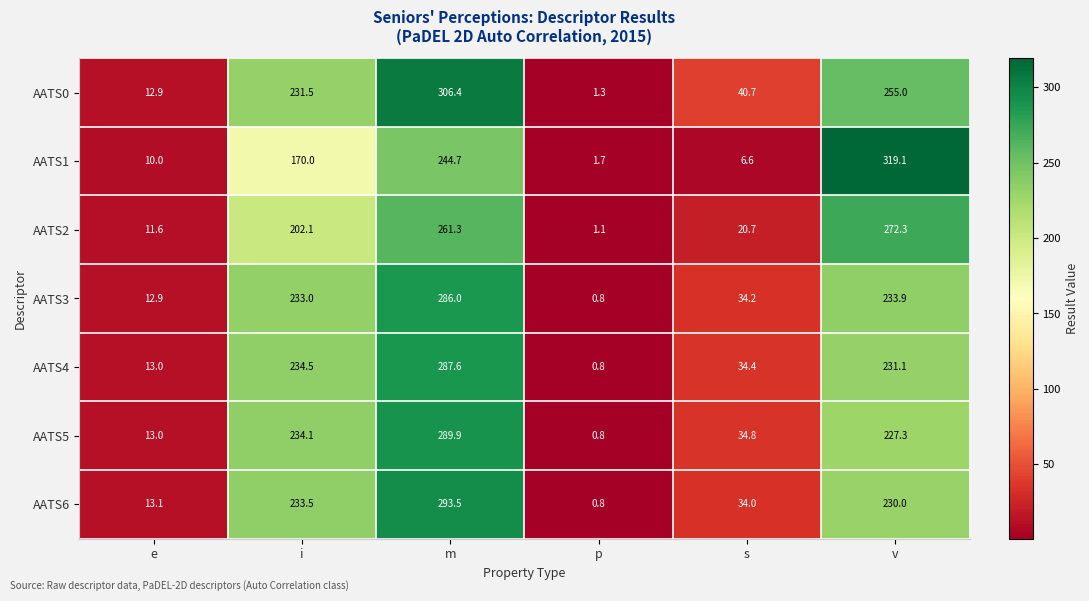

At which label is AATS1 closest to 160?

i